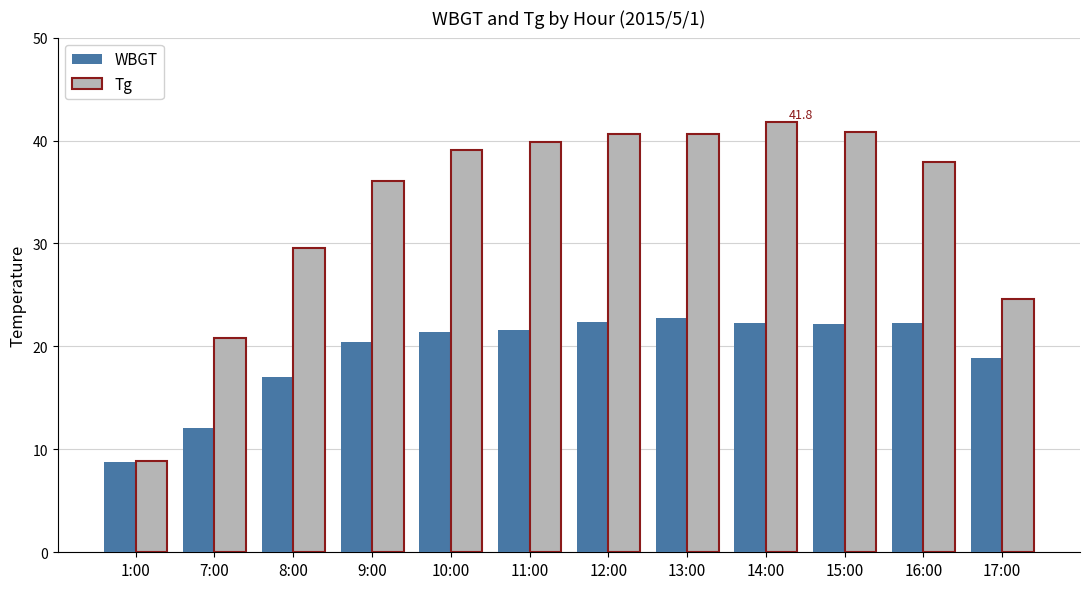

What is the difference between the maximum and second lowest values in the WBGT series?

10.7